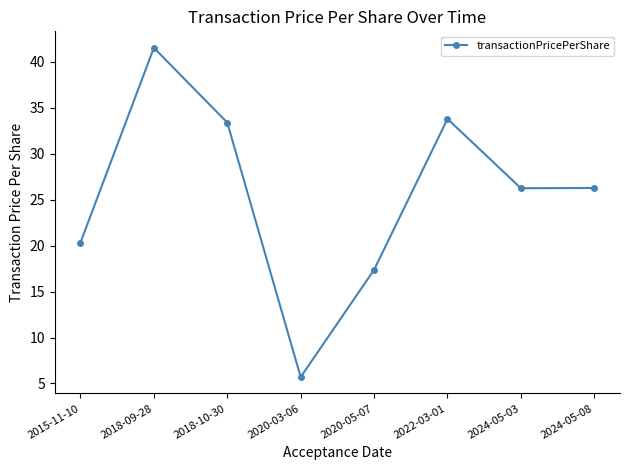

What is the average value?

25.6